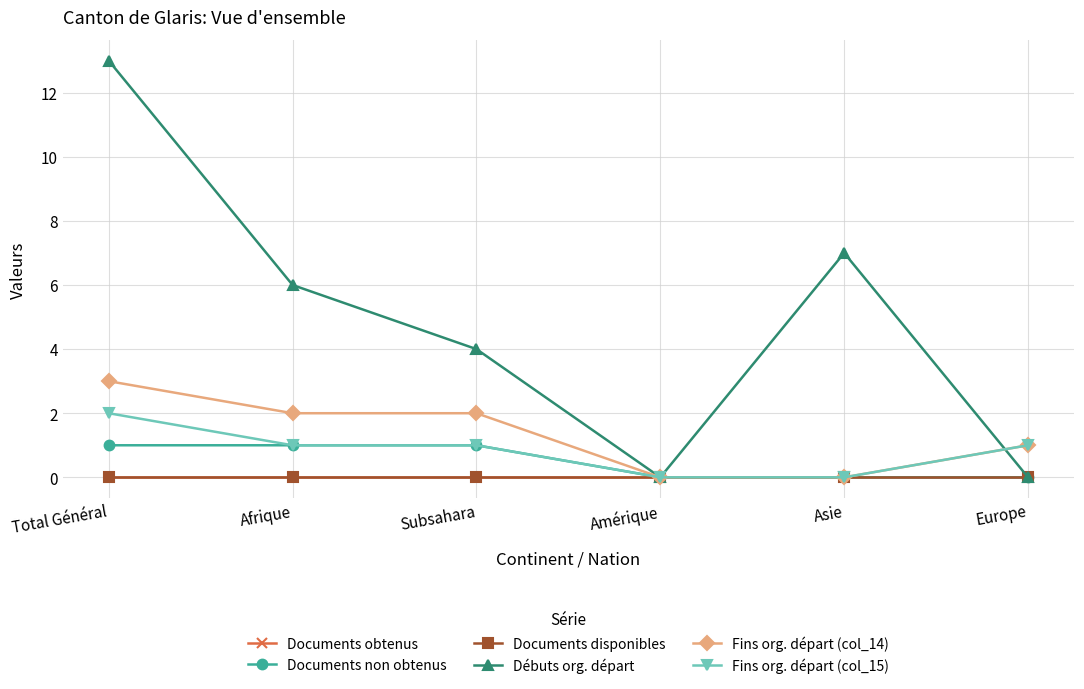

Does the chart have visible grid lines?

Yes